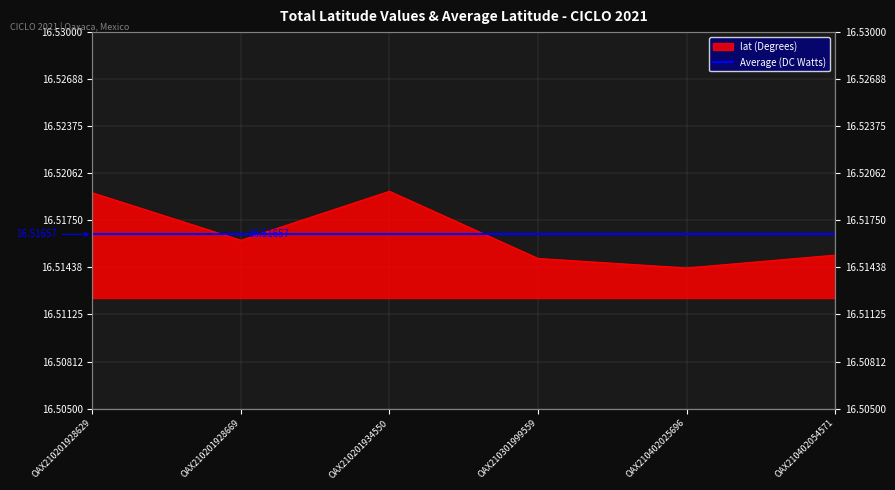

The value at OAX210301999559 is 8.2. True or false?

False